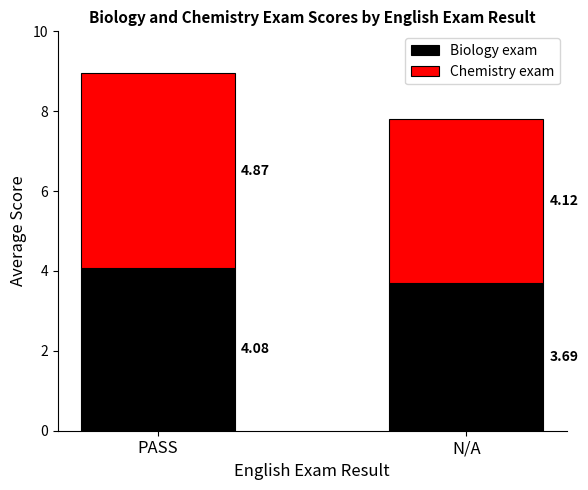

Rank the categories by Biology exam value from highest to lowest.

PASS, N/A